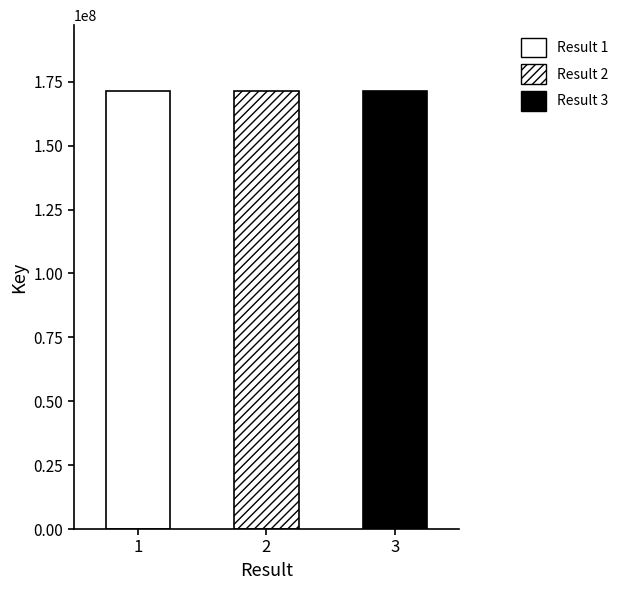

List the labels in order of value, largest first.

1, 3, 2